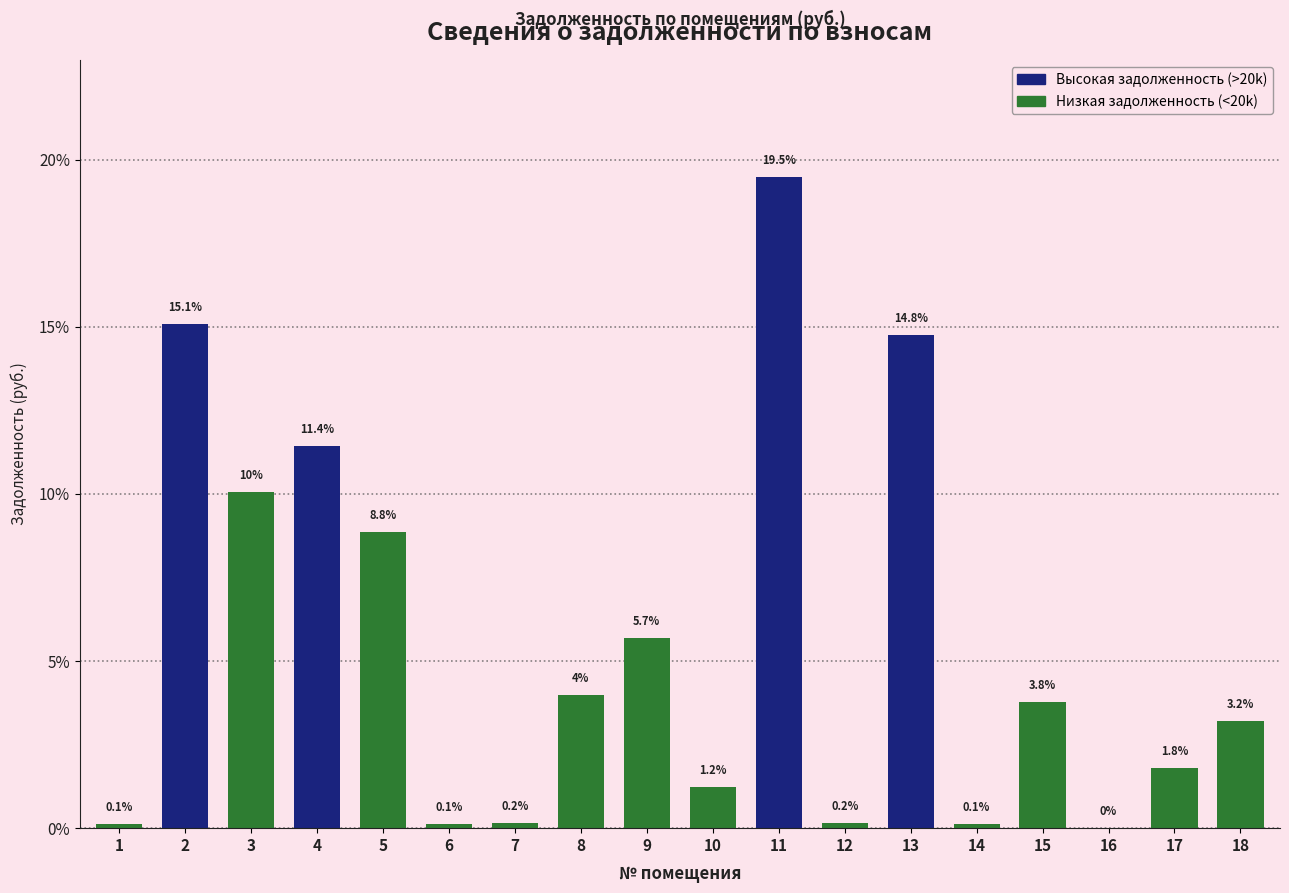

Reading left to right, extract all data points from this chart.

1=0.1	2=15.1	3=10.0	4=11.4	5=8.8	6=0.1	7=0.2	8=4.0	9=5.7	10=1.2	11=19.5	12=0.2	13=14.8	14=0.1	15=3.8	16=0.0	17=1.8	18=3.2